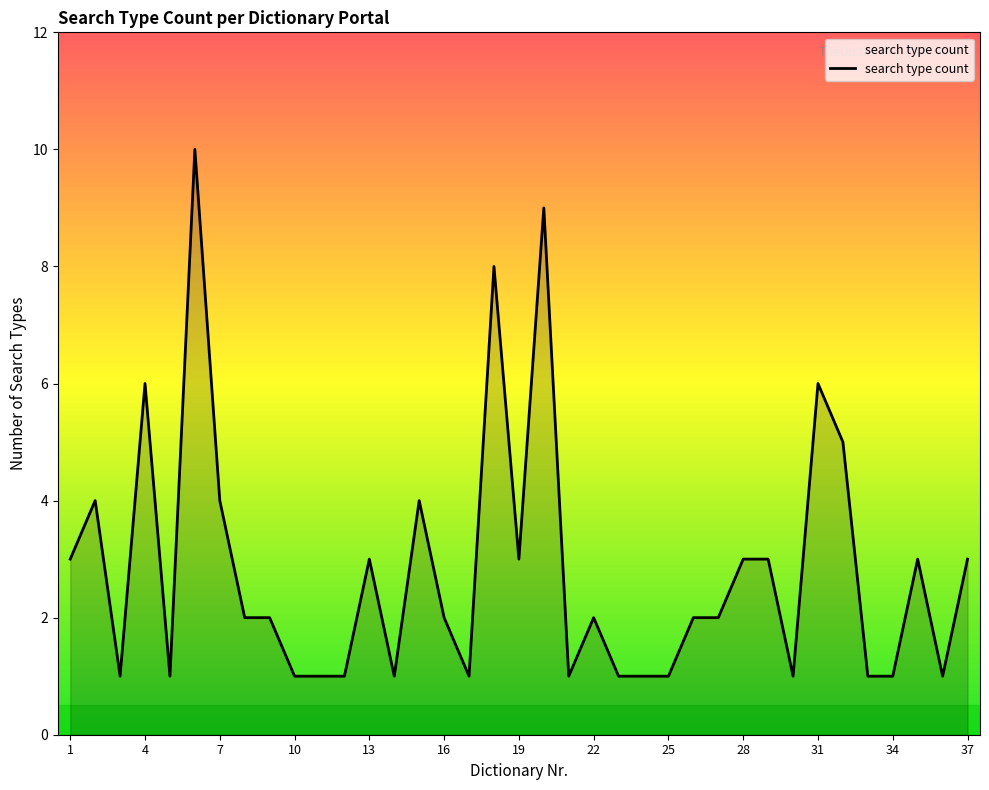

What is the difference between the maximum and minimum values?

9